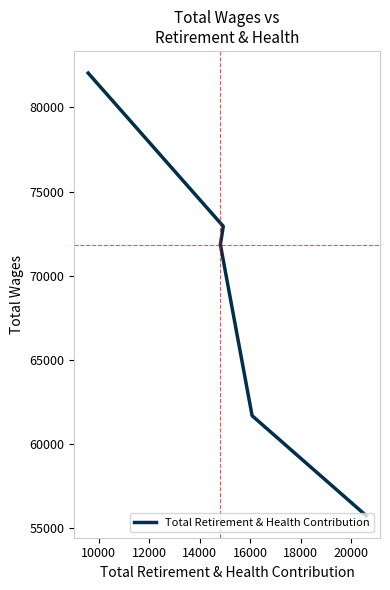

What is the sum of the values at 16000 and 12000?

127603